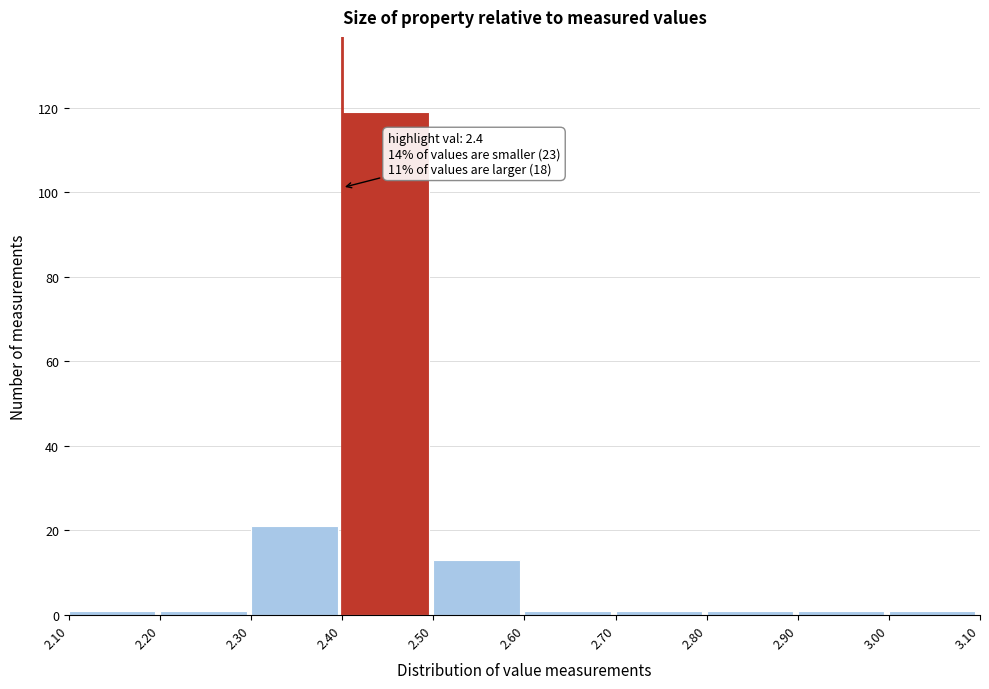

Over which range of the x-axis is the bar tallest?

2.40 to 2.50